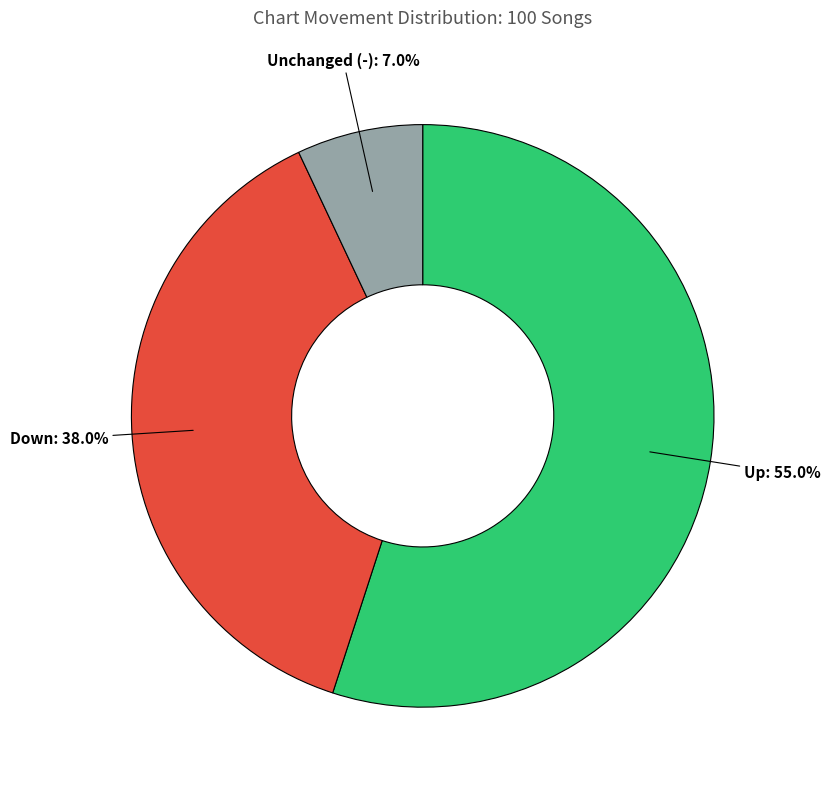

Which has a higher value, Unchanged (-) or Down?

Down